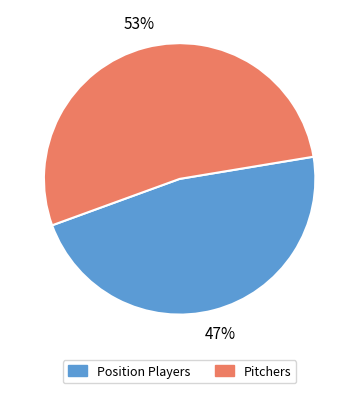

Which has a higher value, Position Players or Pitchers?

Pitchers